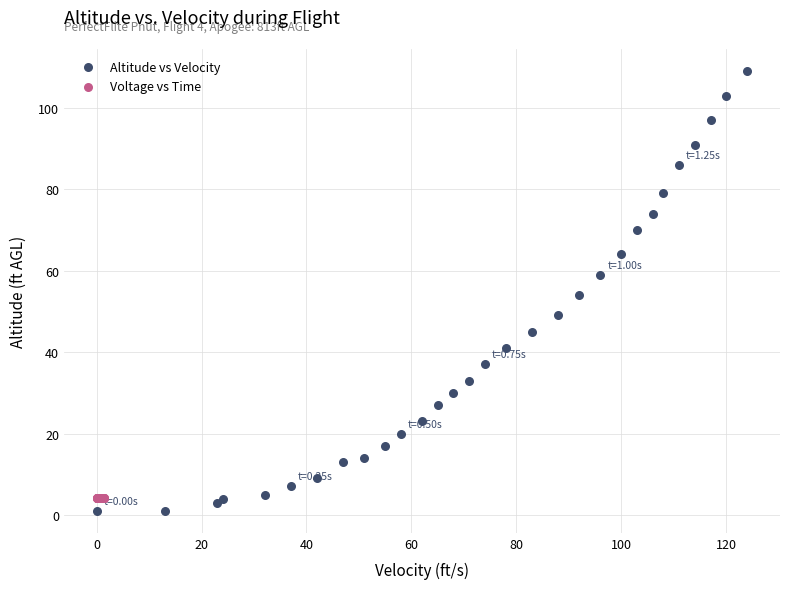

Which series reaches the maximum Y coordinate?

Altitude vs Velocity